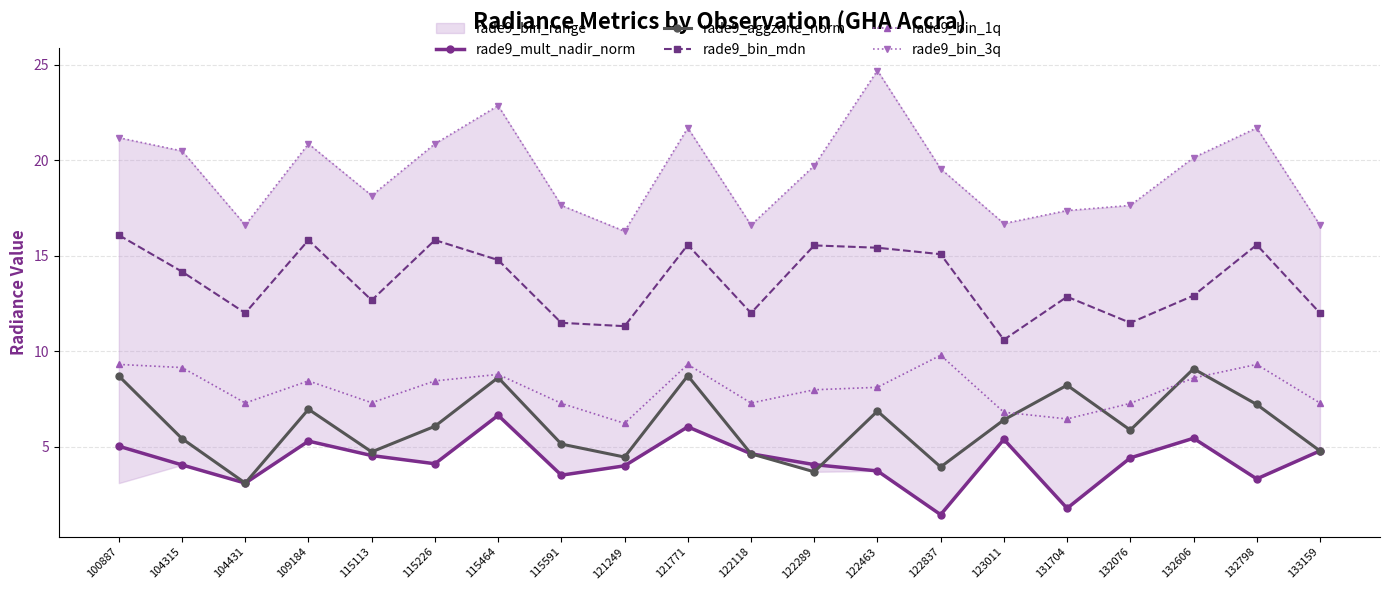

Is the value of rade9_bin_3q at 122837 greater than the value of rade9_bin_1q at 115226?

Yes